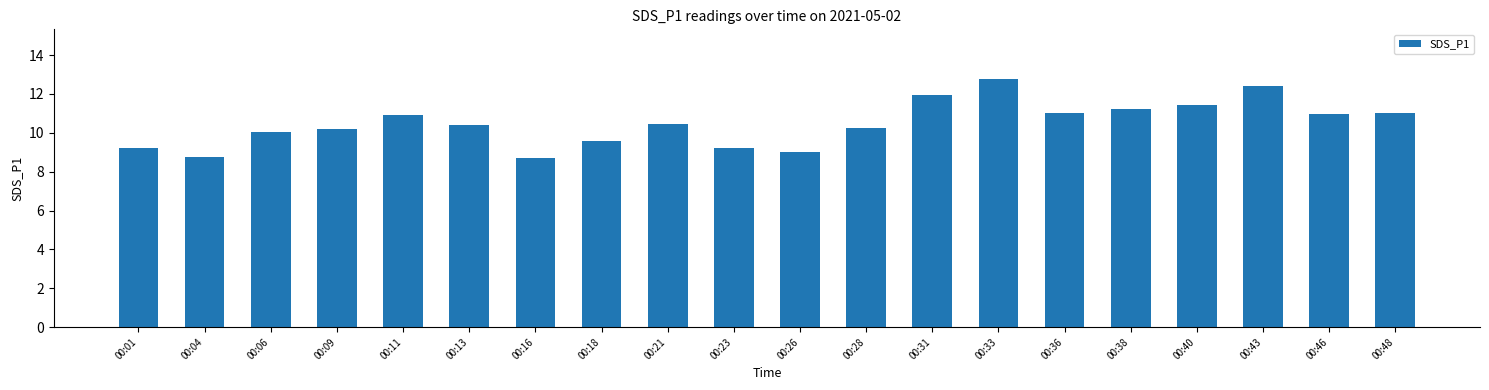

What is the maximum value shown in the chart?

12.8